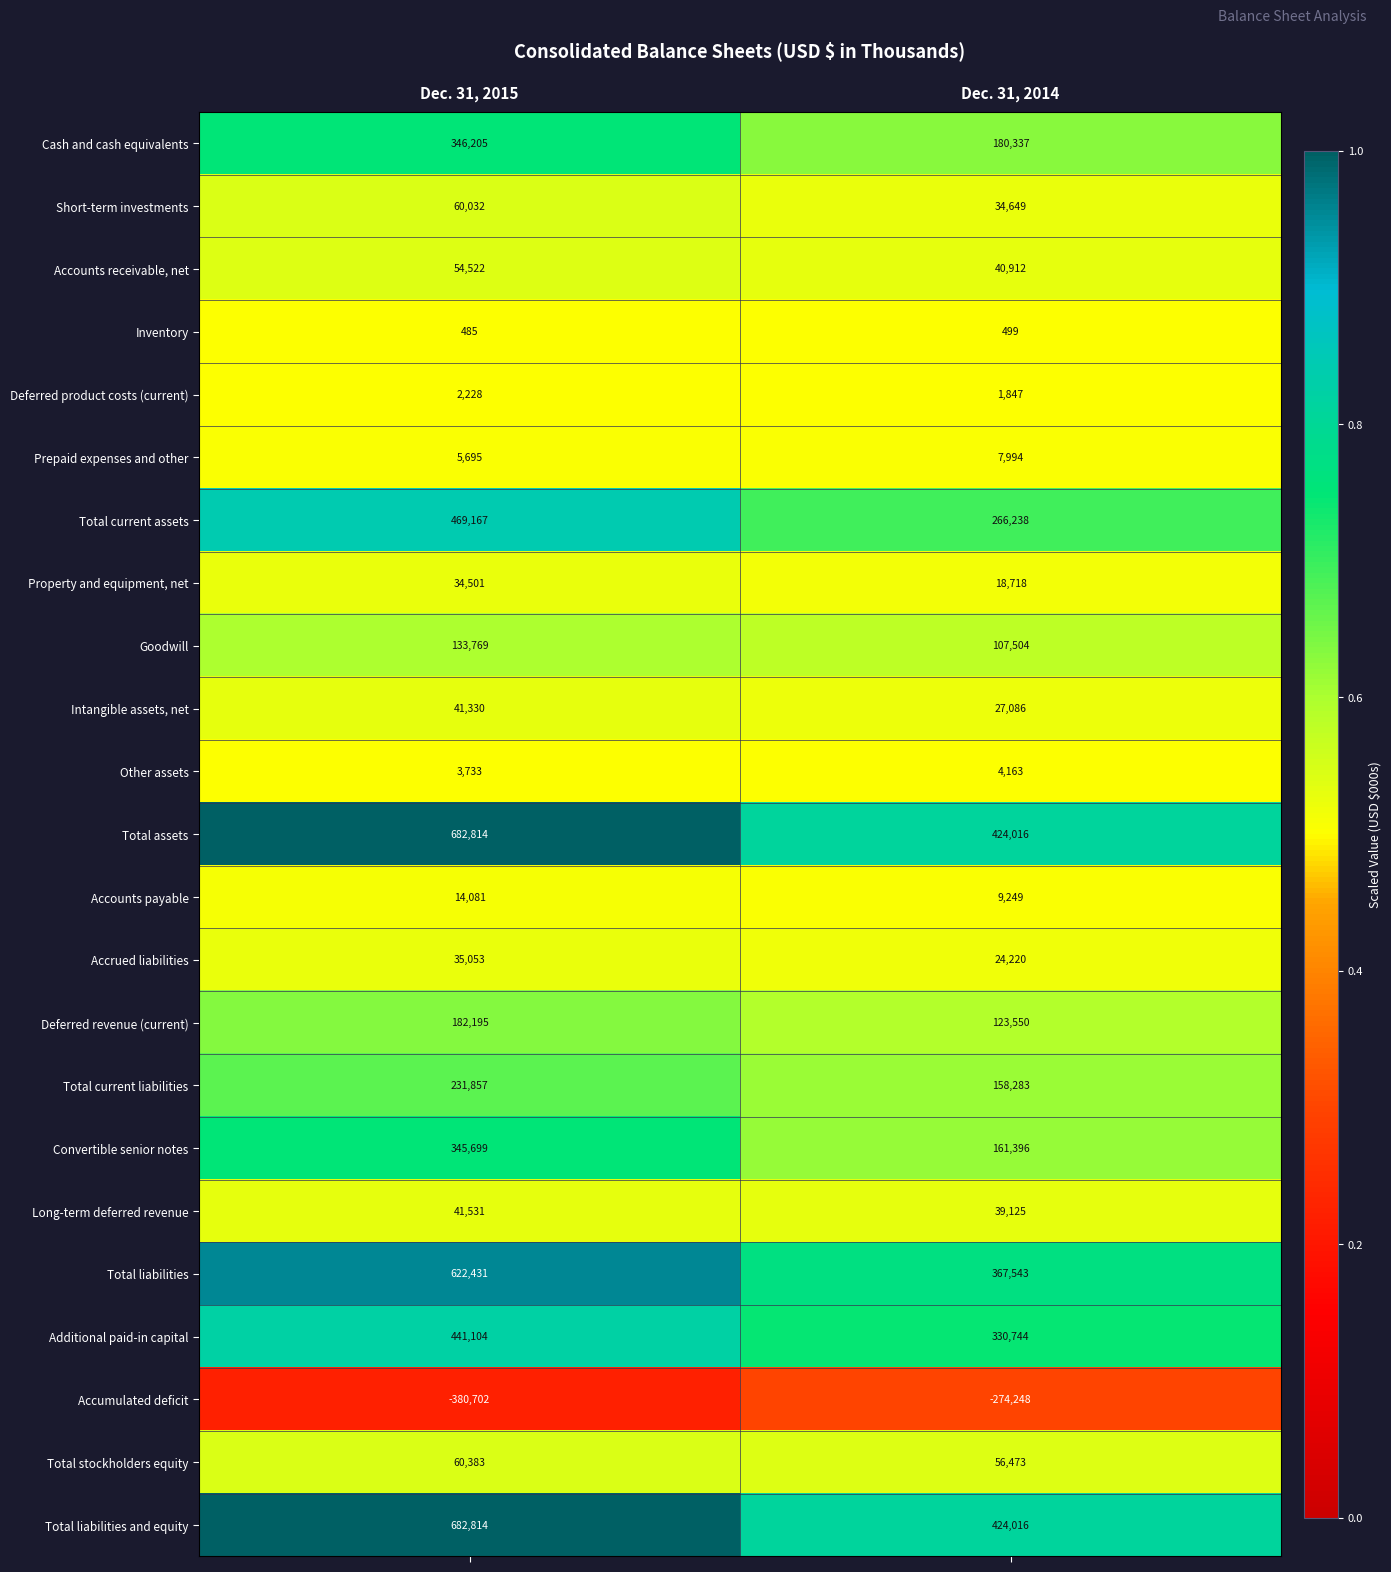

Is the value of Accrued liabilities at Dec. 31, 2014 greater than the value of Accounts payable at Dec. 31, 2015?

Yes